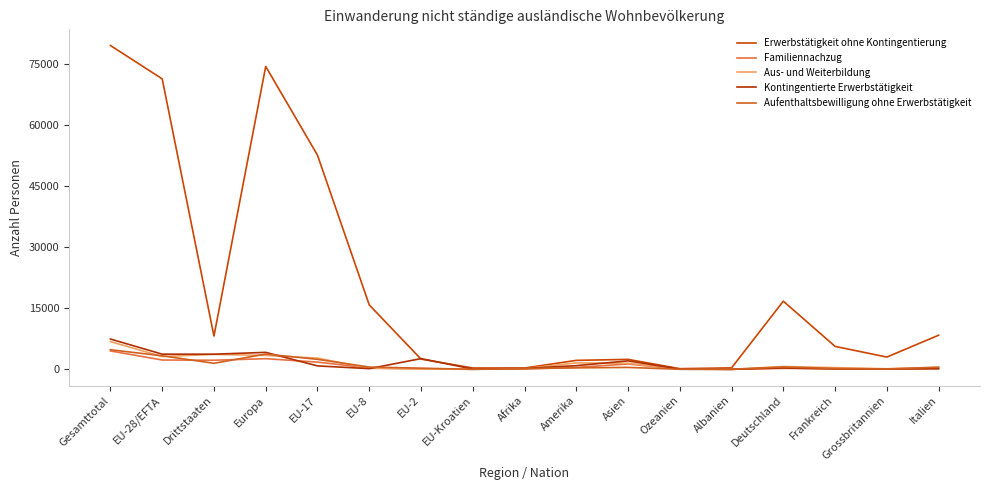

The Aus- und Weiterbildung series shows 125 at Ozeanien. True or false?

True